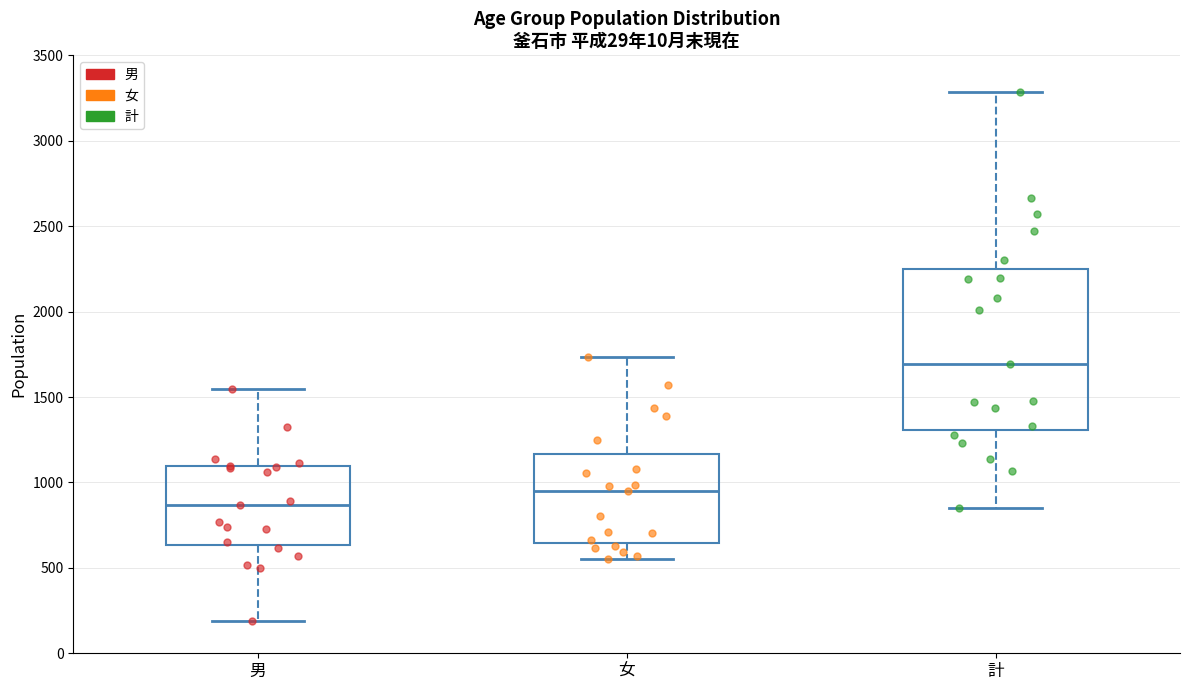

Reading left to right, transcribe this box plot: for each box, give where its median line is, the range the box spans, and where its two whiskers end, as read against the y-axis. The values are not printed on the chart, so give them approximately, as read against the axis.

男: median 850, box 650 to 1100, whiskers 200 to 1550
女: median 950, box 650 to 1150, whiskers 550 to 1750
計: median 1700, box 1300 to 2250, whiskers 850 to 3300